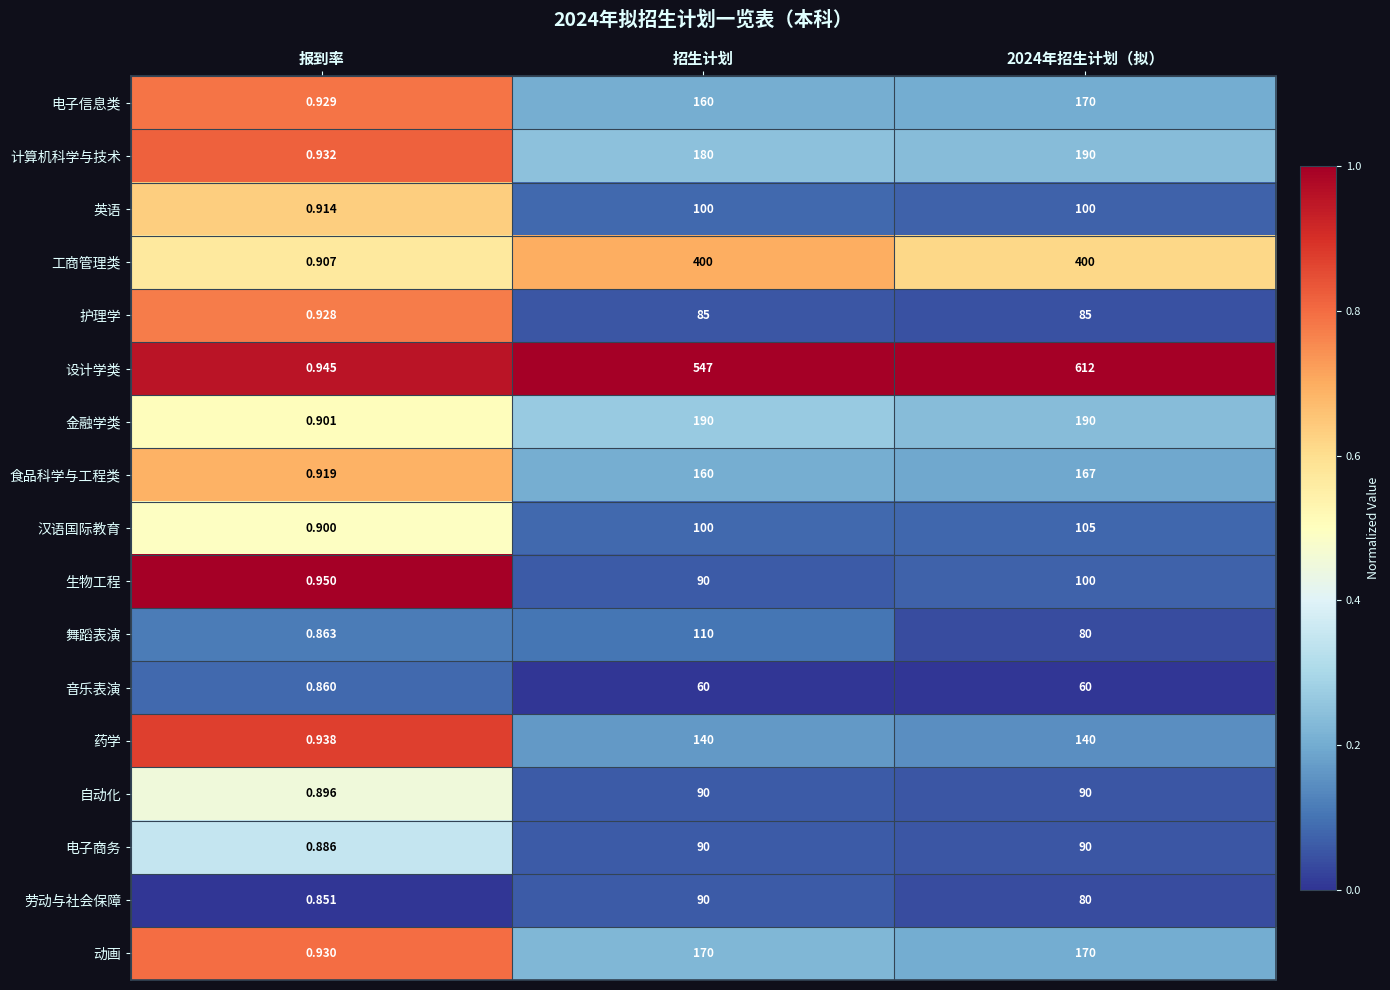

Which series has the largest total across all categories?

设计学类